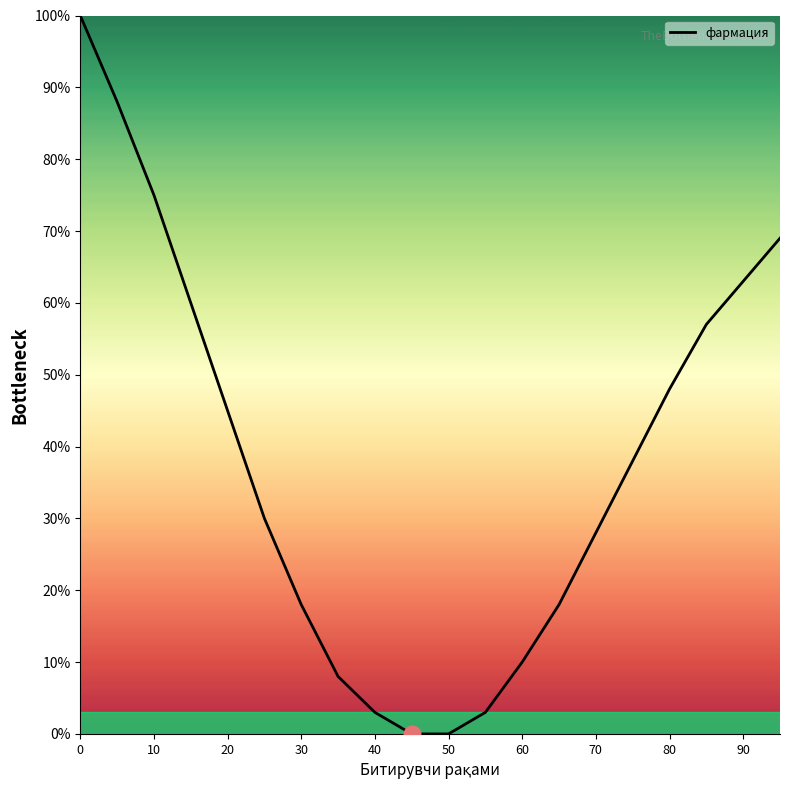

What is the maximum value shown in the chart?

100